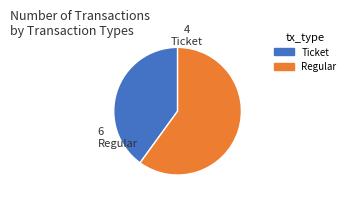

Is there any slice that represents more than half of the pie?

Yes